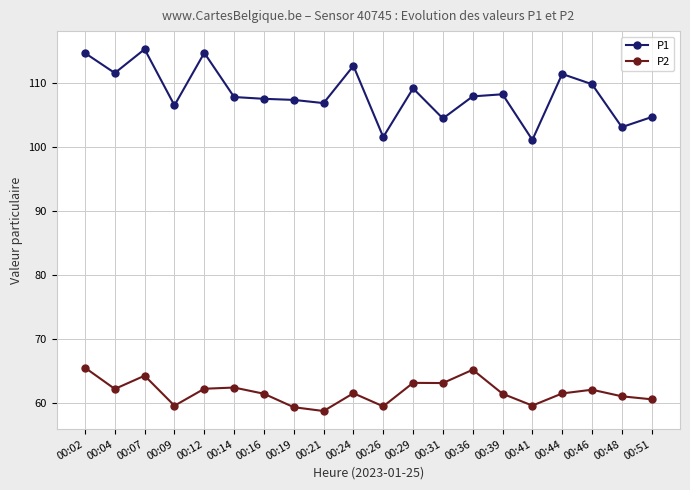

True or false: P1 and P2 cross at least once.

False